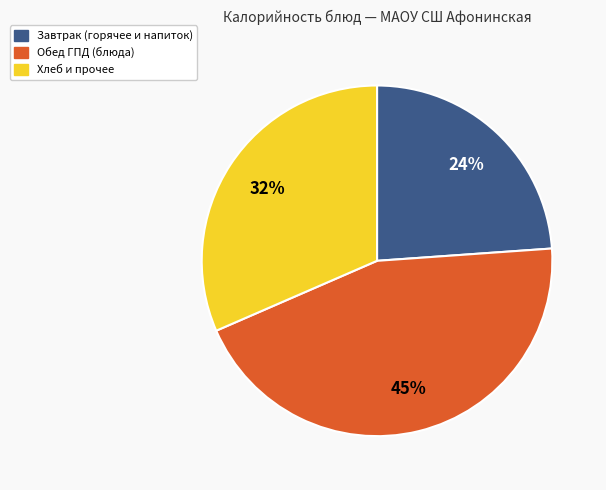

To the nearest percent, what portion does Обед ГПД (блюда) represent?

45%